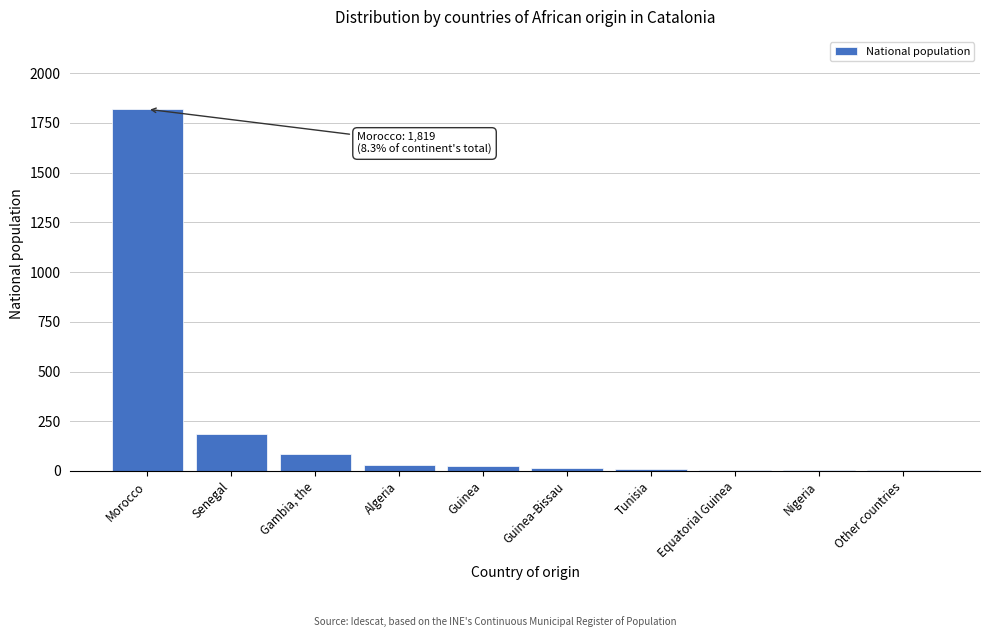

What is the change in value from Senegal to Gambia, the?

-100